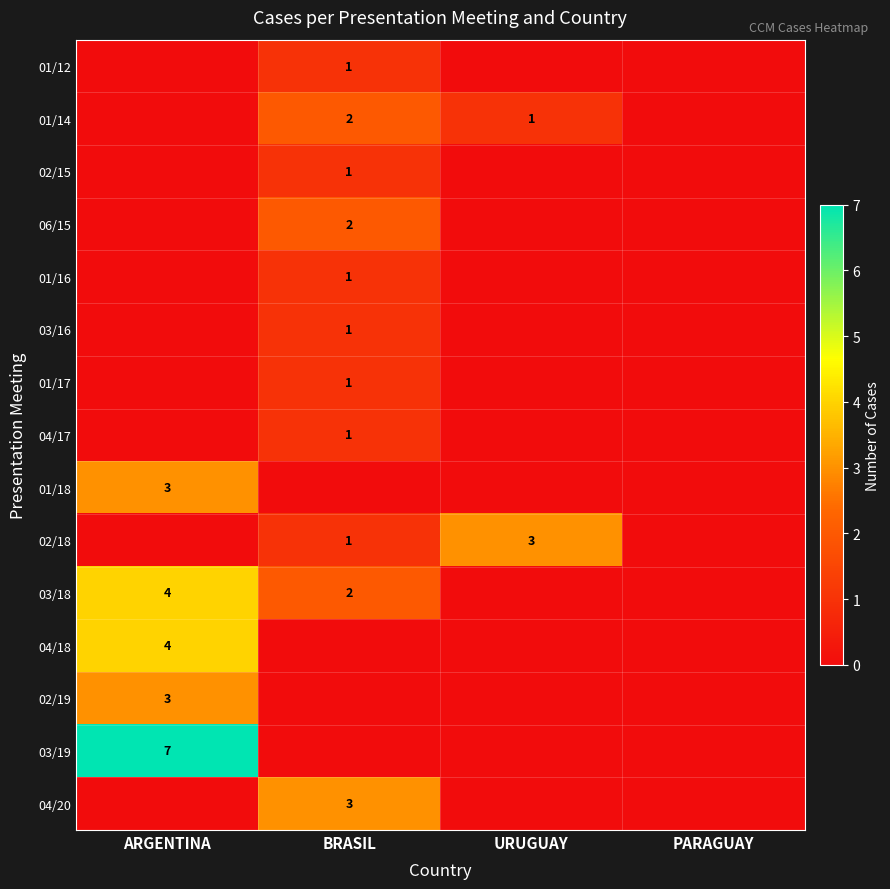

What is the greatest value displayed?

7